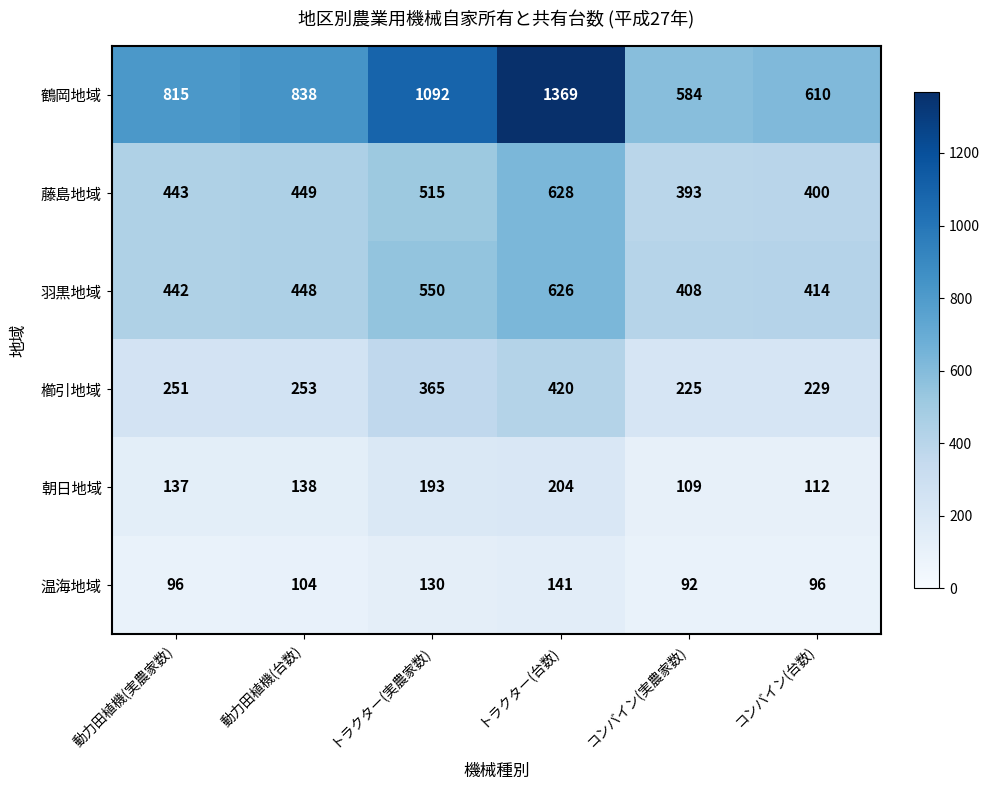

What is the greatest value displayed?

1369